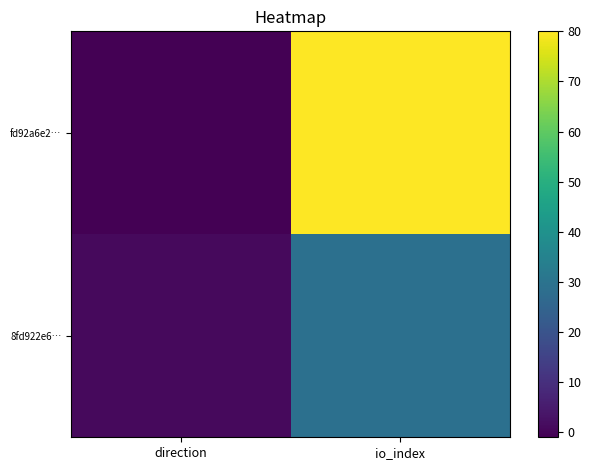

Between direction and io_index, which series saw the biggest shift?

fd92a6e2…